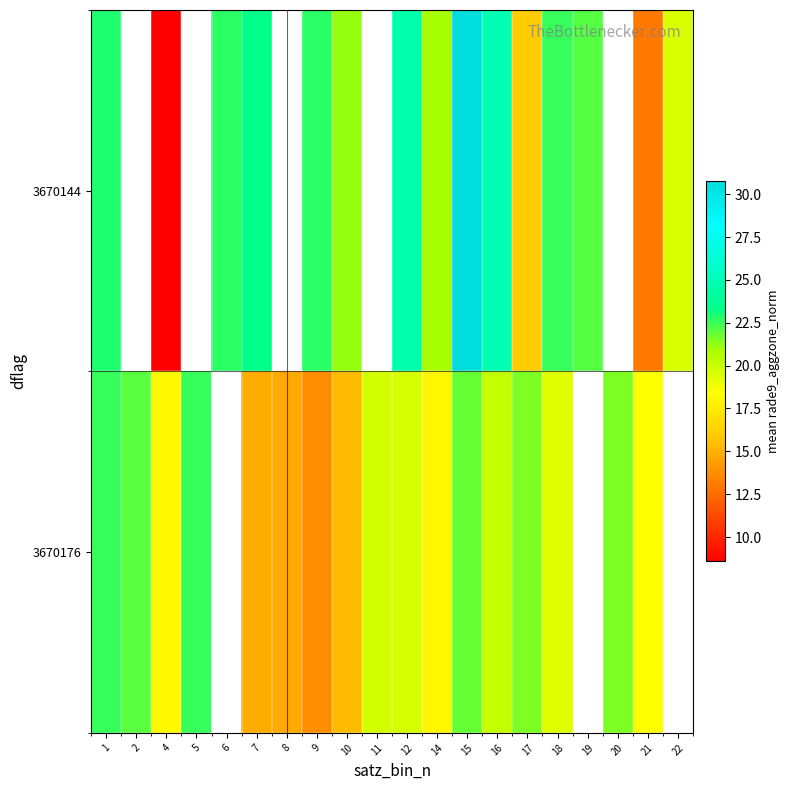

Between 19 and 12, which is larger?

12